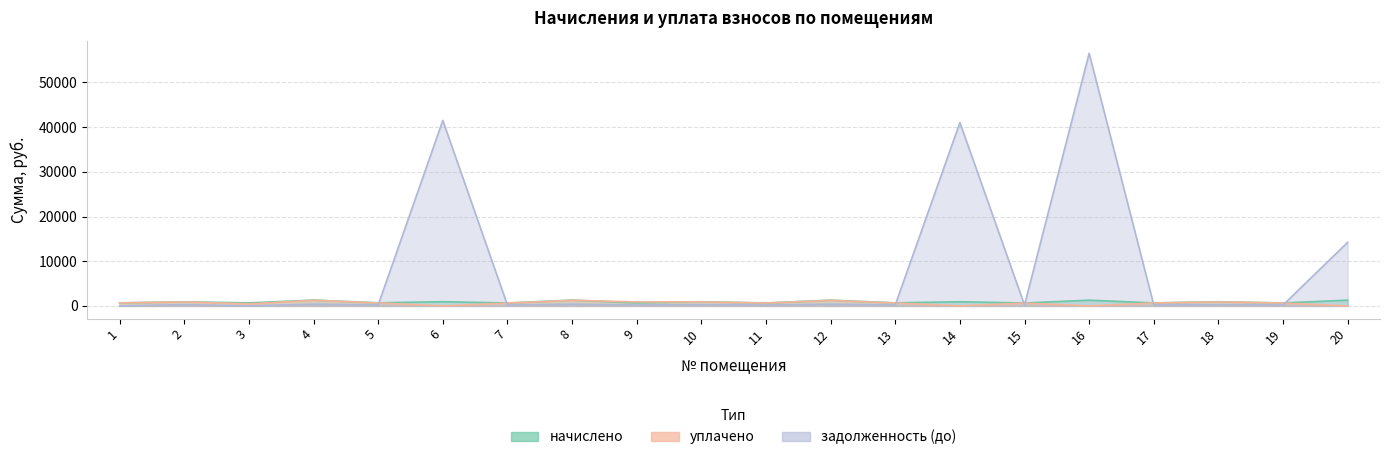

List the series in order of their peak value, lowest first.

уплачено, начислено, задолженность (до)